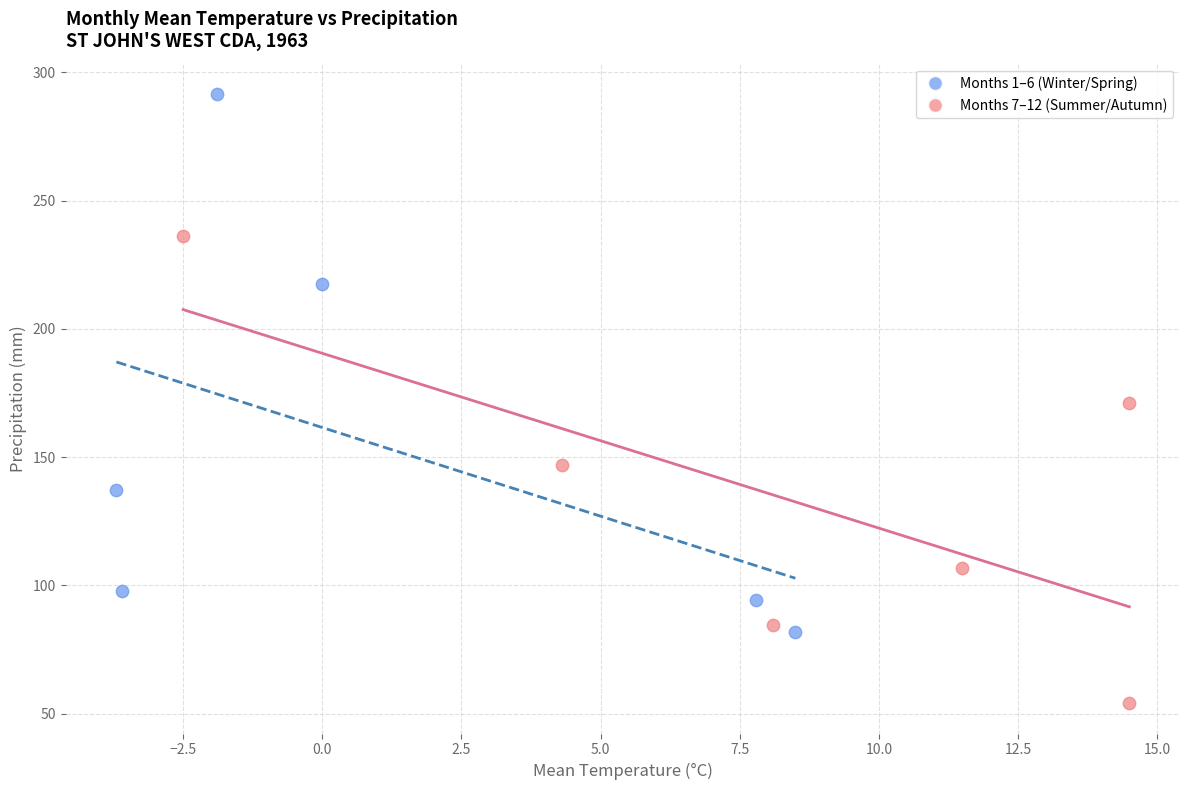

Which series has the widest spread of Y values?

Months 1–6 (Winter/Spring)